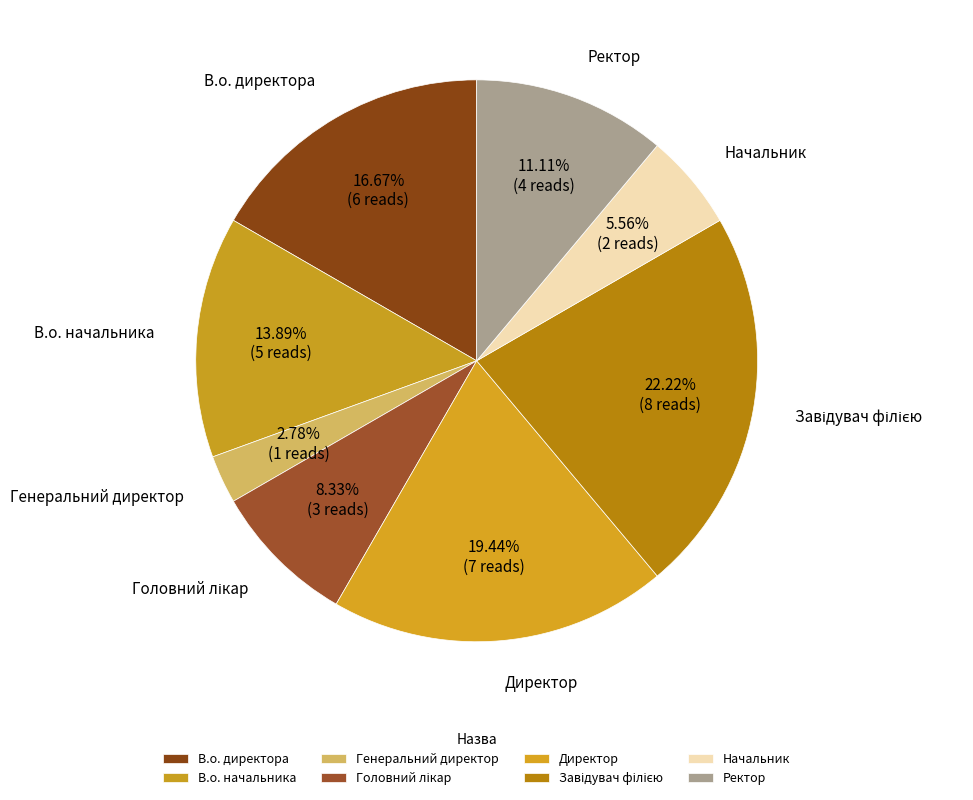

To the nearest percent, what is the difference between the largest and smallest slice percentages?

19%